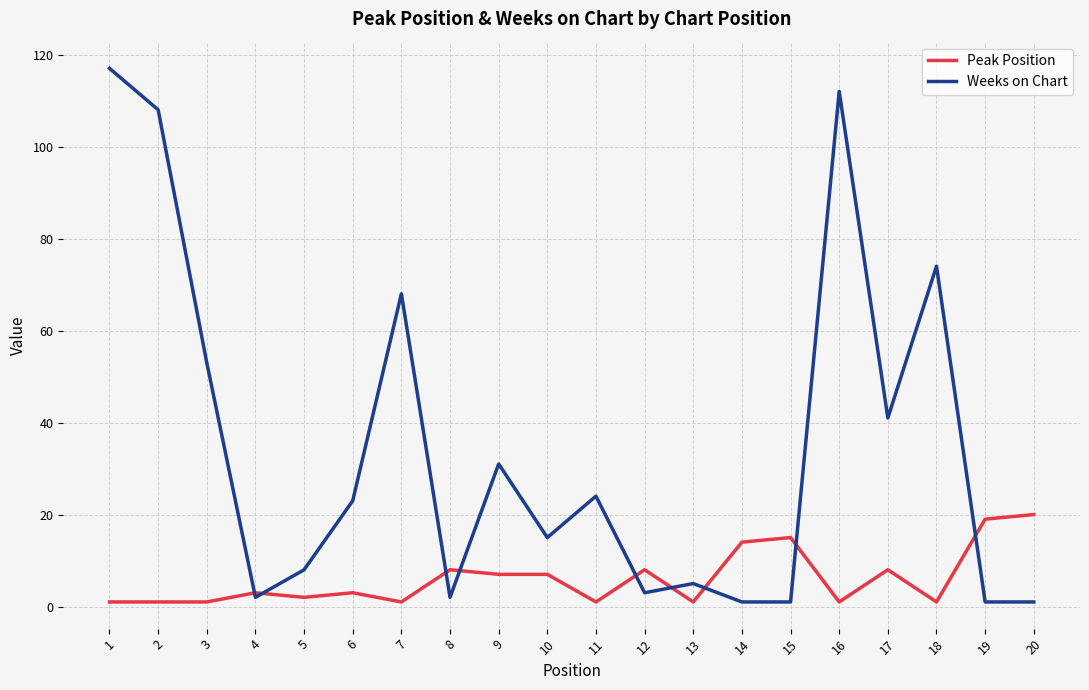

Which series has the largest range (max minus min)?

Weeks on Chart